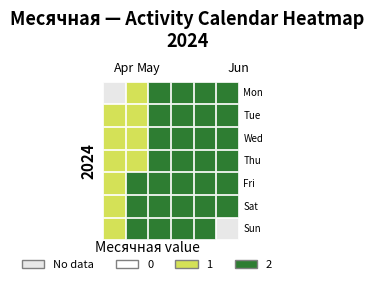

What is the spread (max minus min) of values at 30?

1